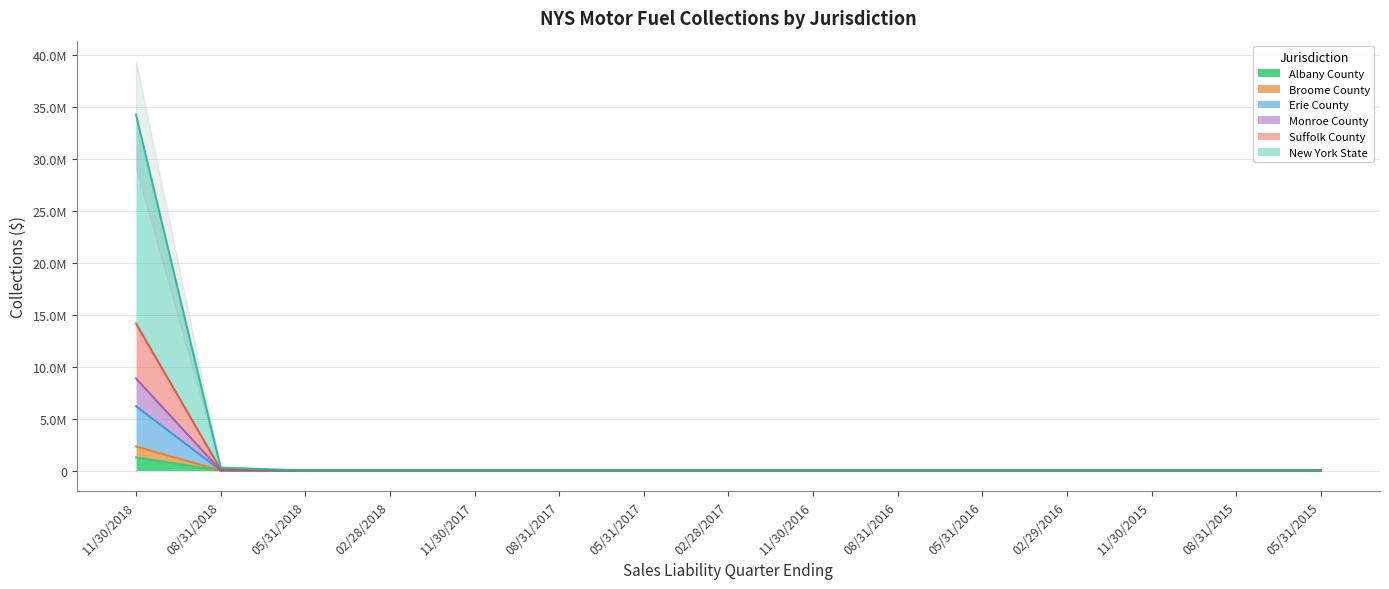

True or false: Broome County has more than 2 points higher than both neighbors.

False